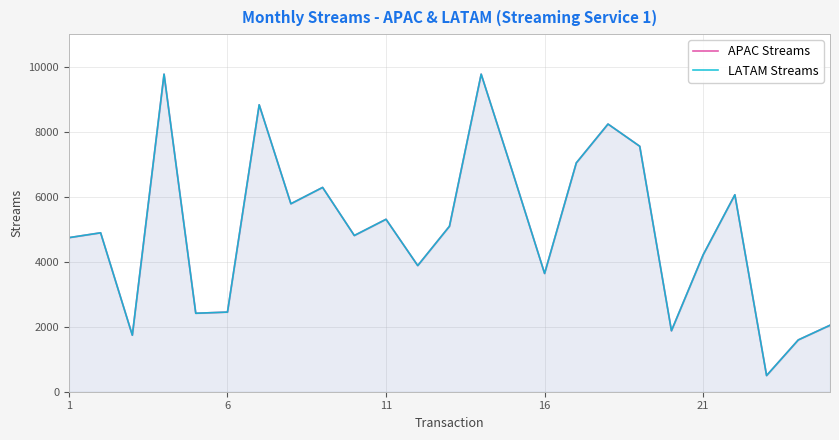

Read the LATAM Streams value at 6, to the nearest 50.

4900